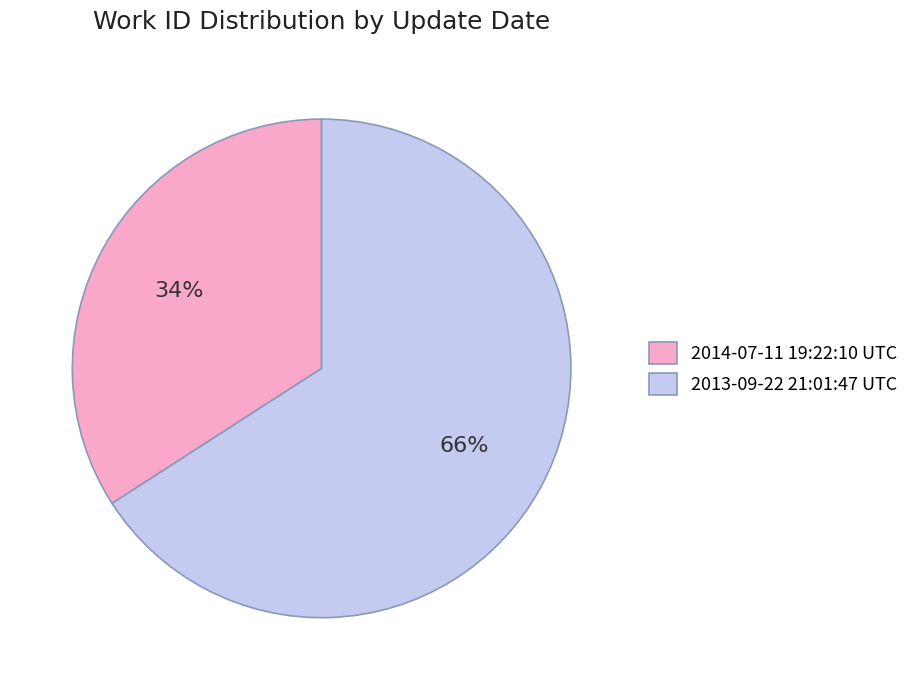

Do 2014-07-11 19:22:10 UTC and 2013-09-22 21:01:47 UTC together represent more than half of the pie?

Yes